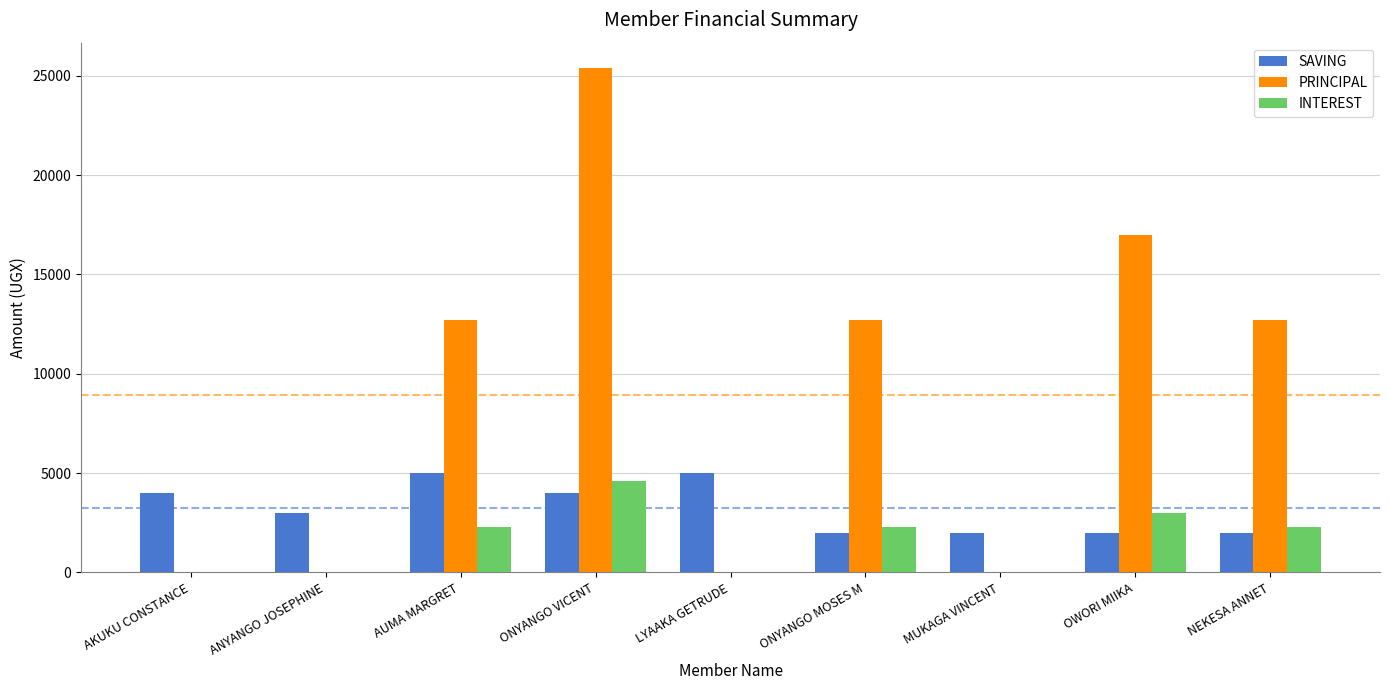

Count the number of categories in the chart.

9